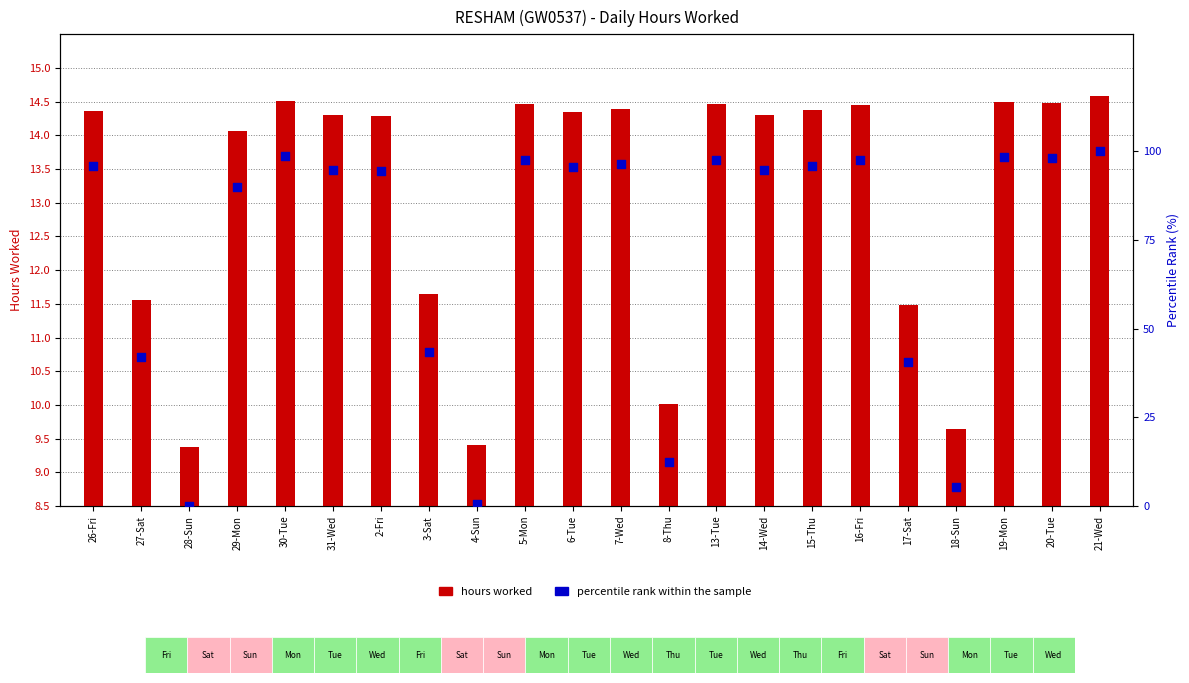

Which series has the largest Y range (max minus min)?

percentile rank within the sample